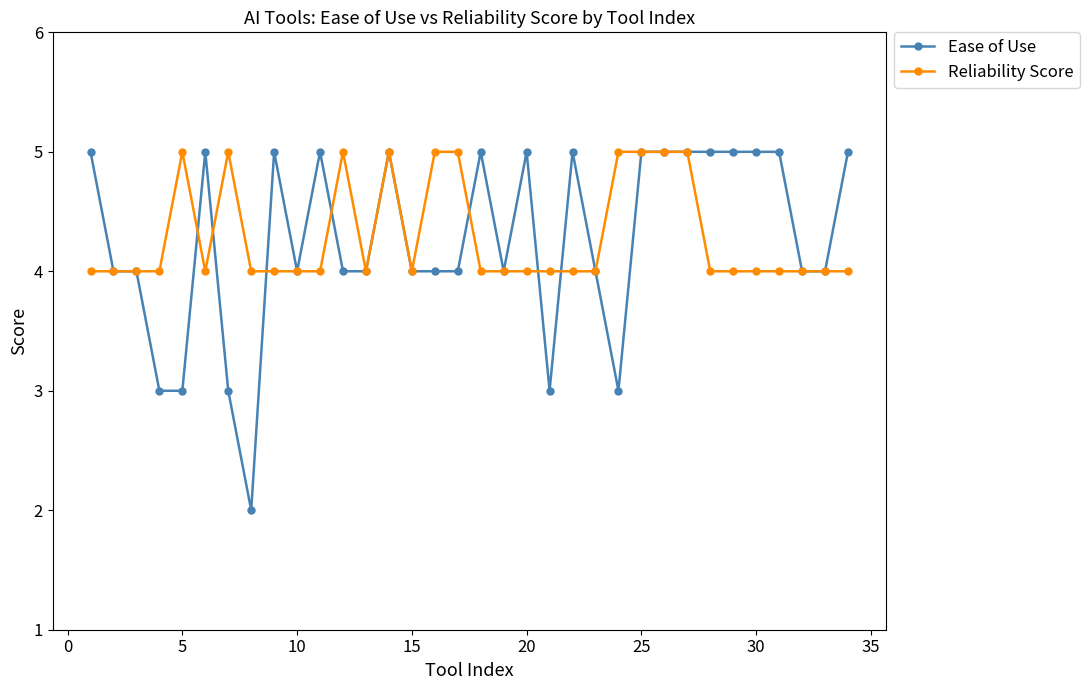

How many series are shown in this chart?

2